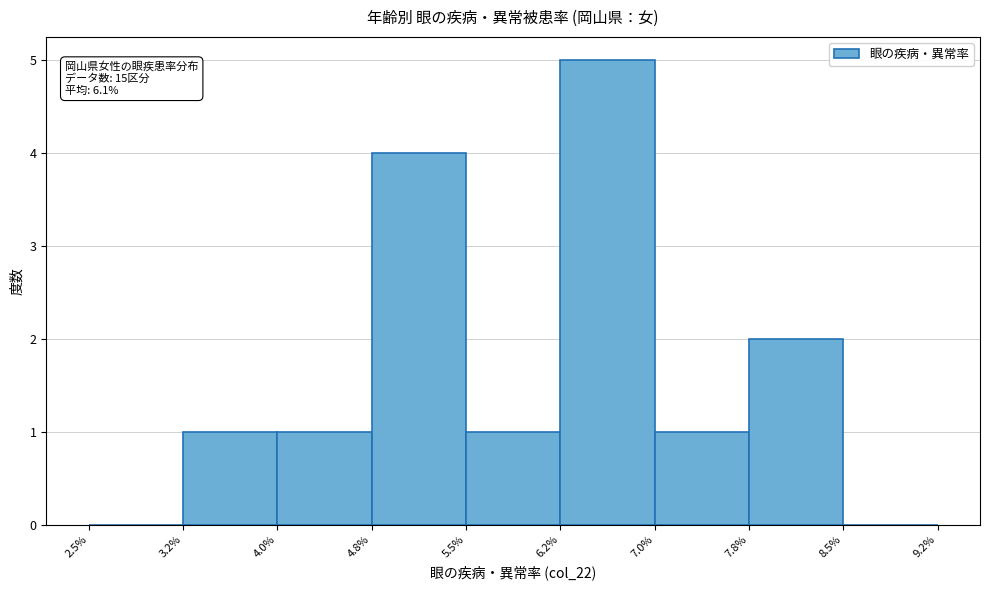

Over which range of the x-axis is the bar tallest?

6.2% to 7.0%